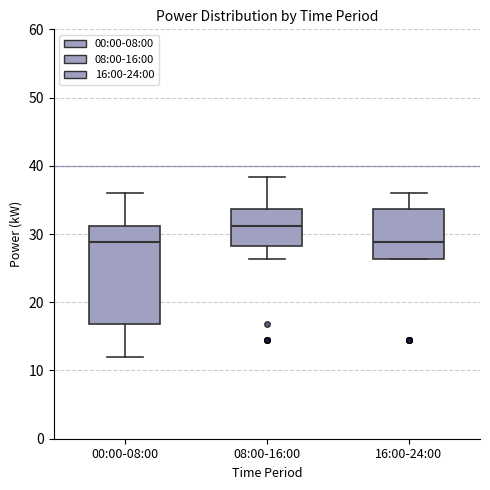

Where does the median line of the box for 08:00-16:00 sit on the y-axis? The values are not printed on the chart, so give them approximately, as read against the axis.

31